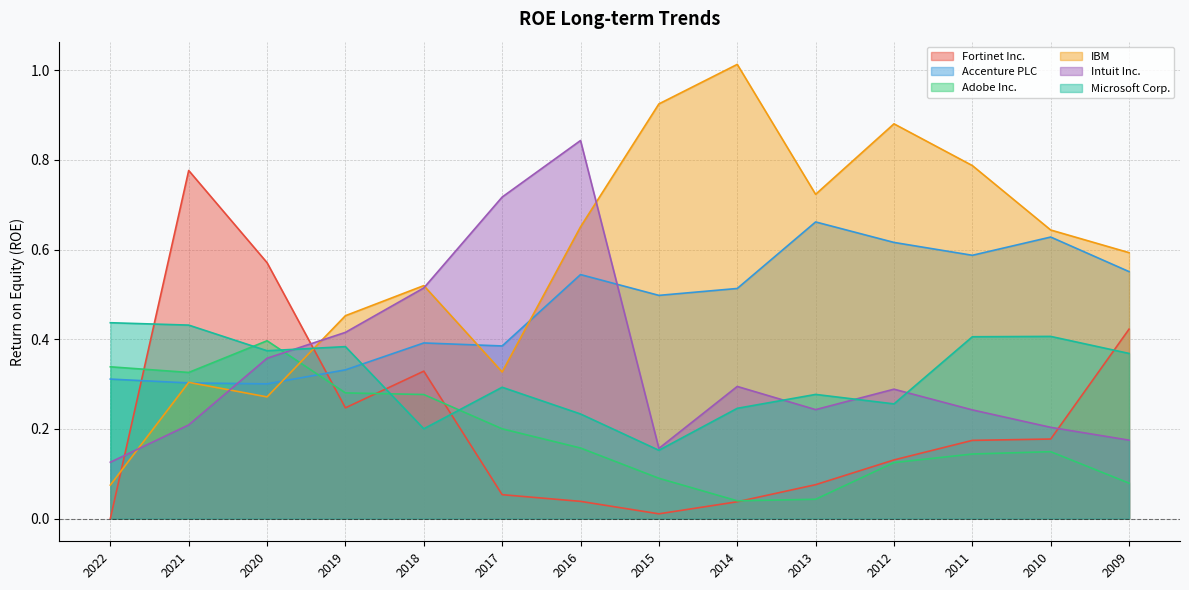

Reading left to right, what are all the values shown in this chart?

Fortinet Inc.: 0.0	0.8	0.6	0.2	0.3	0.1	0.0	0.0	0.0	0.1	0.1	0.2	0.2	0.4
Accenture PLC: 0.3	0.3	0.3	0.3	0.4	0.4	0.5	0.5	0.5	0.7	0.6	0.6	0.6	0.6
Adobe Inc.: 0.3	0.3	0.4	0.3	0.3	0.2	0.2	0.1	0.0	0.0	0.1	0.1	0.1	0.1
IBM: 0.1	0.3	0.3	0.5	0.5	0.3	0.7	0.9	1.0	0.7	0.9	0.8	0.6	0.6
Intuit Inc.: 0.1	0.2	0.4	0.4	0.5	0.7	0.8	0.2	0.3	0.2	0.3	0.2	0.2	0.2
Microsoft Corp.: 0.4	0.4	0.4	0.4	0.2	0.3	0.2	0.2	0.2	0.3	0.3	0.4	0.4	0.4